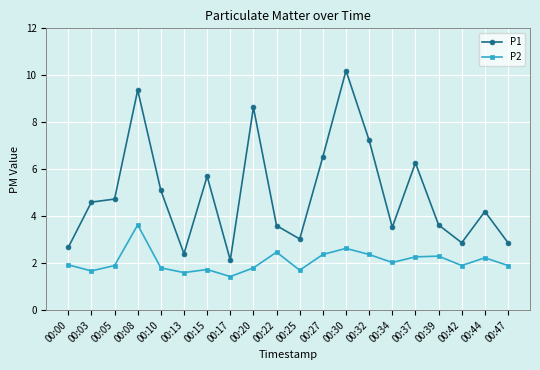

How many series are shown in this chart?

2